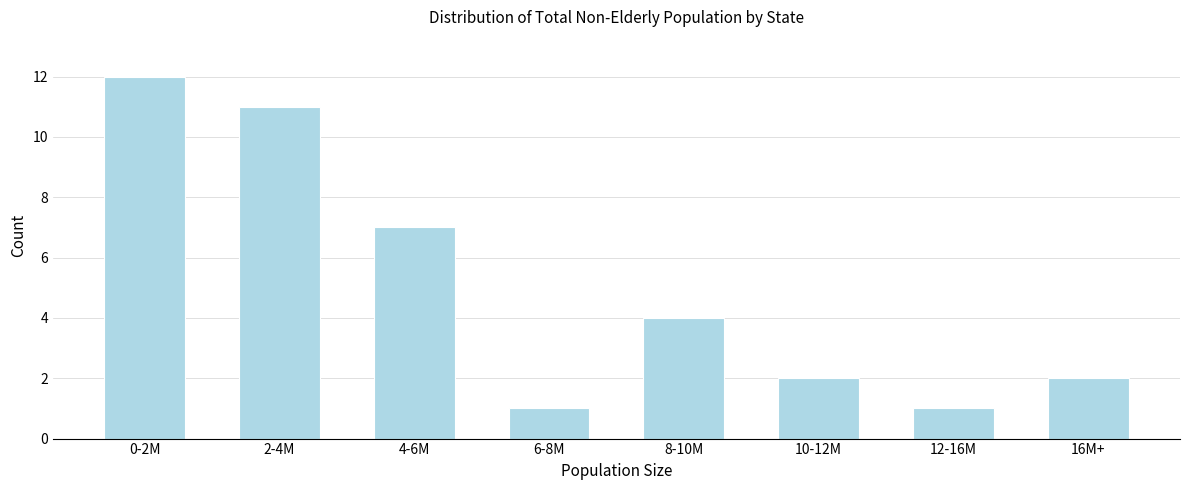

Reading right to left, extract all data points from this chart.

2	1	2	4	1	7	11	12